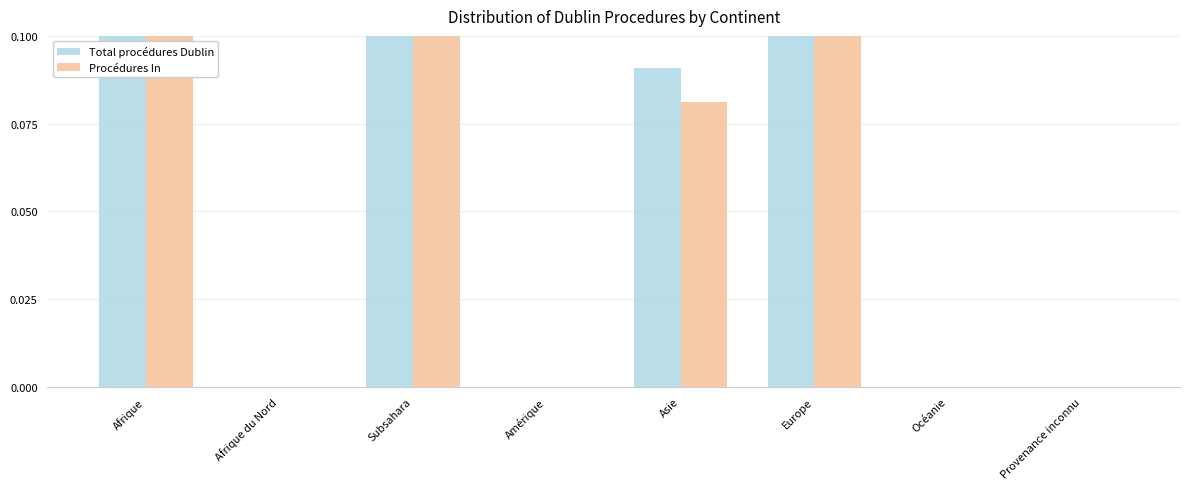

Between Europe and Afrique, which is larger?

Afrique